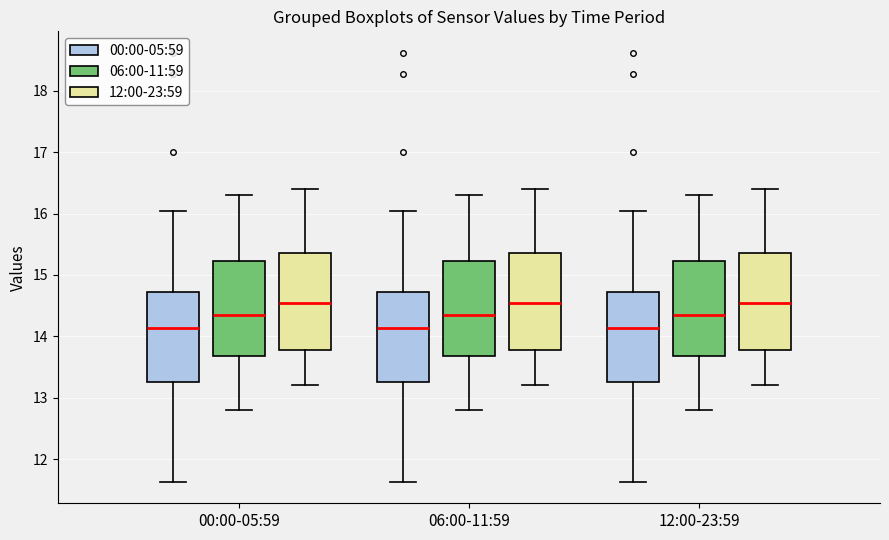

Where does the median line of the box for 00:00-05:59 (06:00-11:59) sit on the y-axis? The values are not printed on the chart, so give them approximately, as read against the axis.

14.4